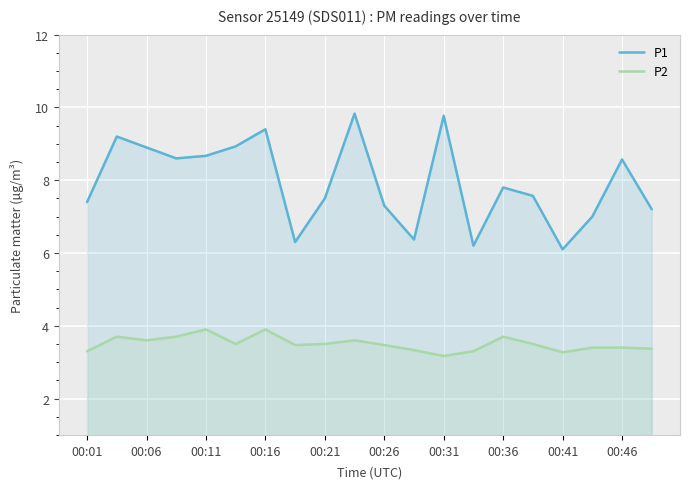

Which series has the largest total across all categories?

P1